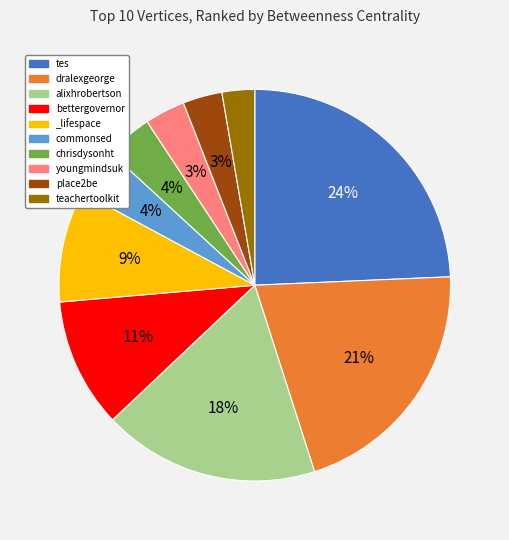

Is the sum of dralexgeorge and chrisdysonht greater than half?

No